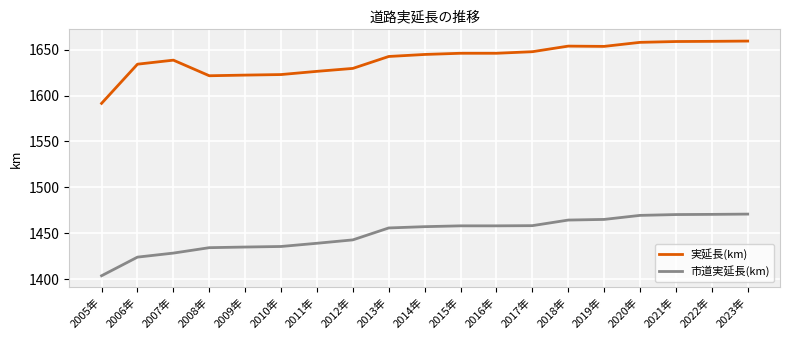

Rank the series by their maximum value, from lowest to highest.

市道実延長(km), 実延長(km)